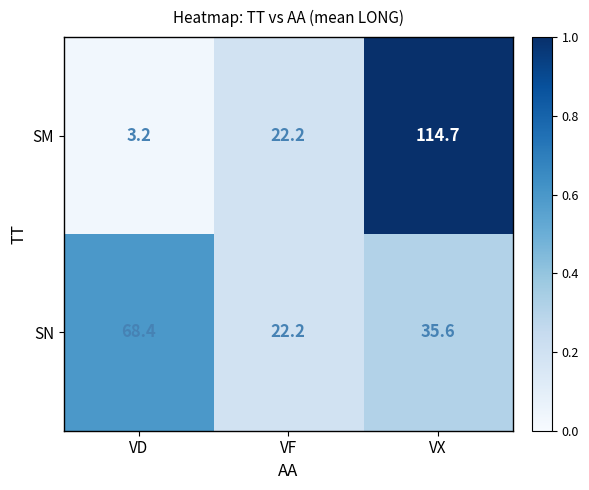

At which category does the chart reach its peak across all series?

VX